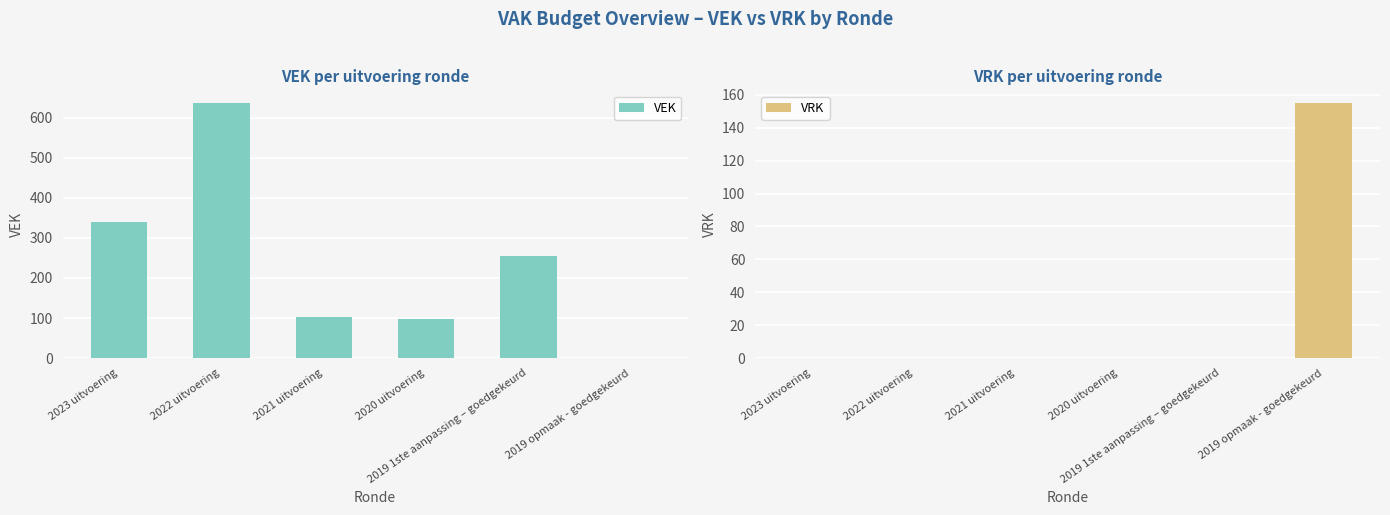

Where is VRK nearest to the value 77?

2023 uitvoering